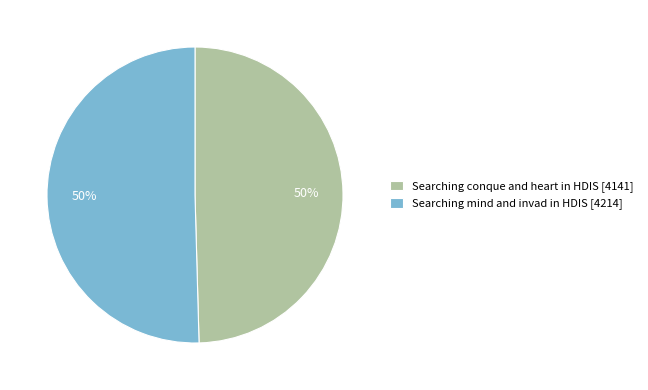

To the nearest percent, what is the average slice percentage?

50%